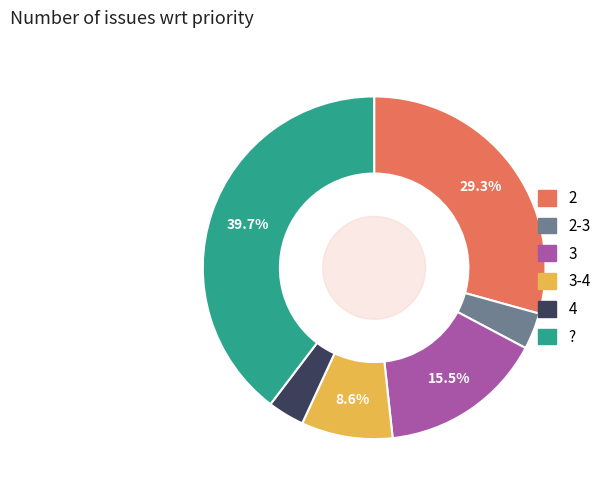

Is there a majority slice in this chart?

No